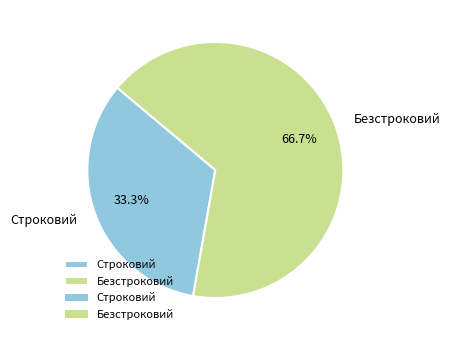

Count the number of slices in the pie.

2